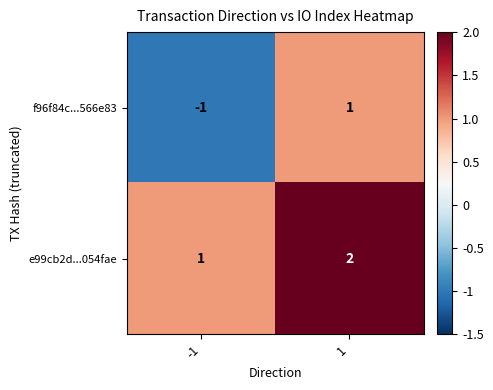

How many series are shown in this chart?

2